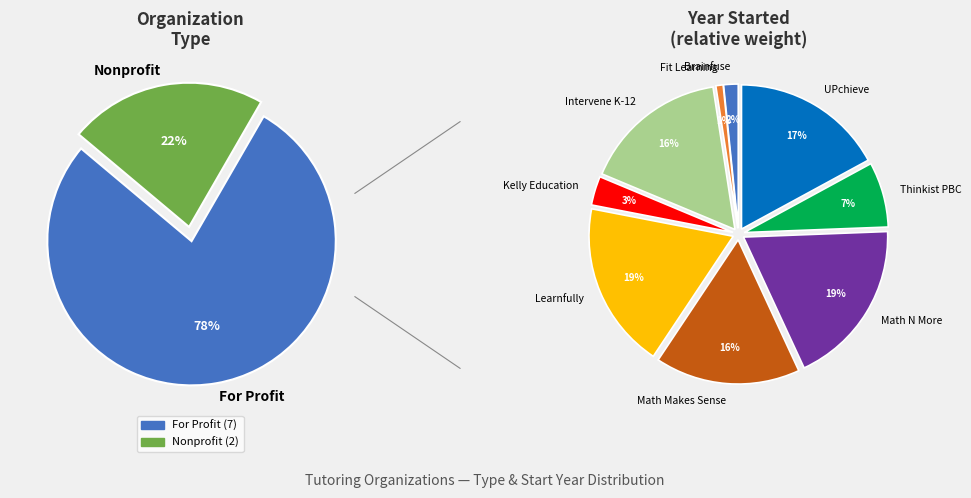

Count the number of slices in the pie.

9